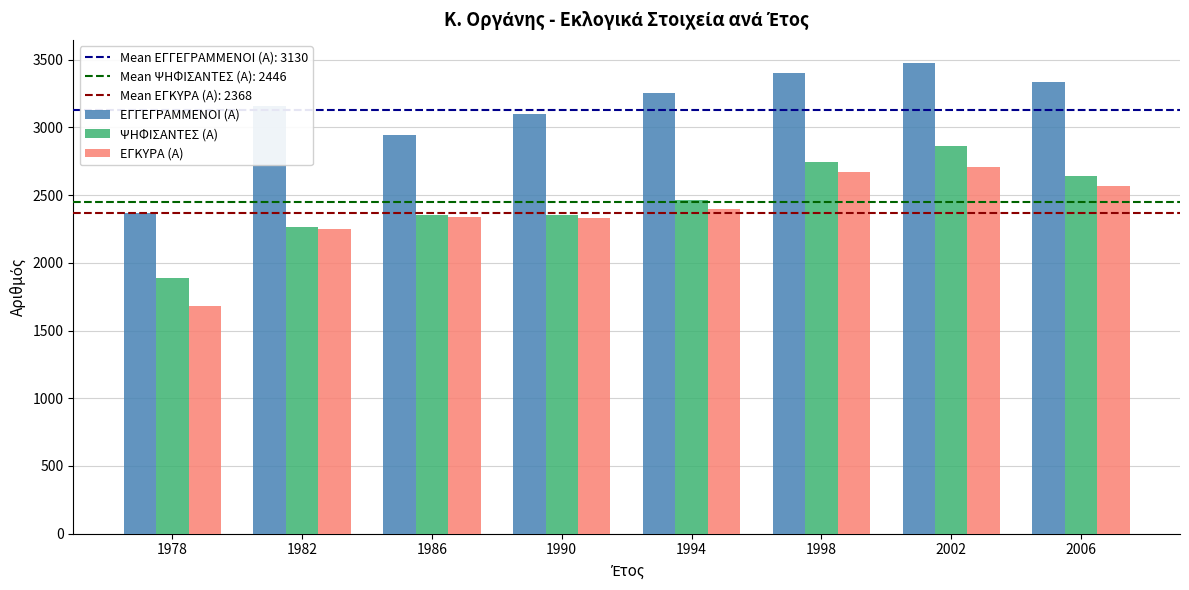

Are the bars horizontal?

No